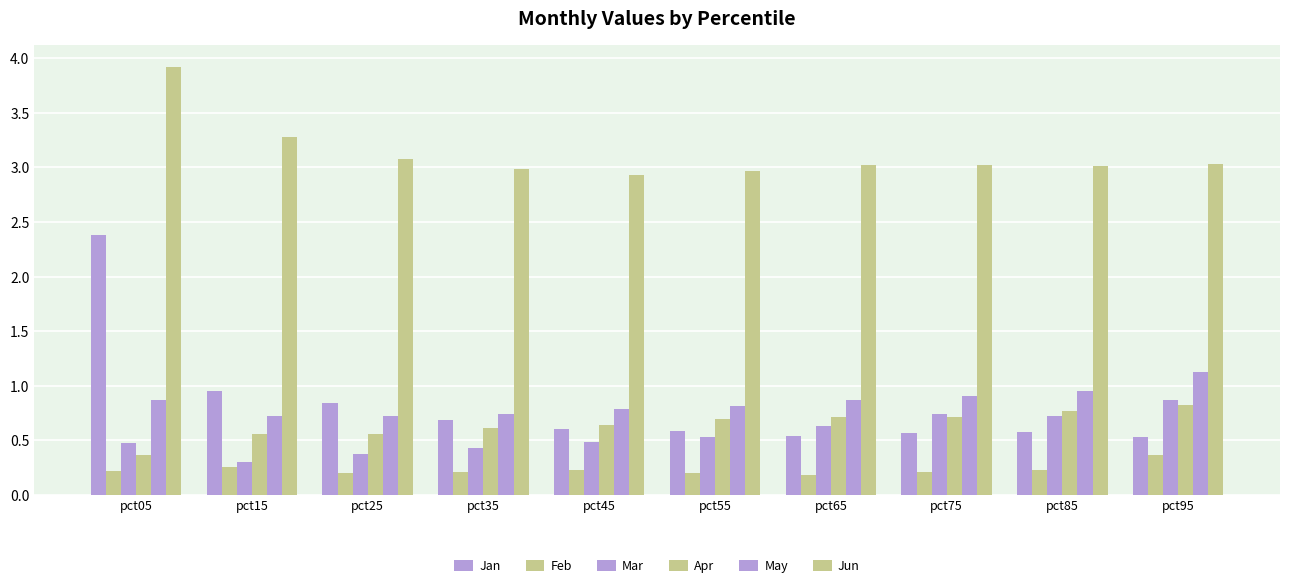

How many groups of bars are there?

10